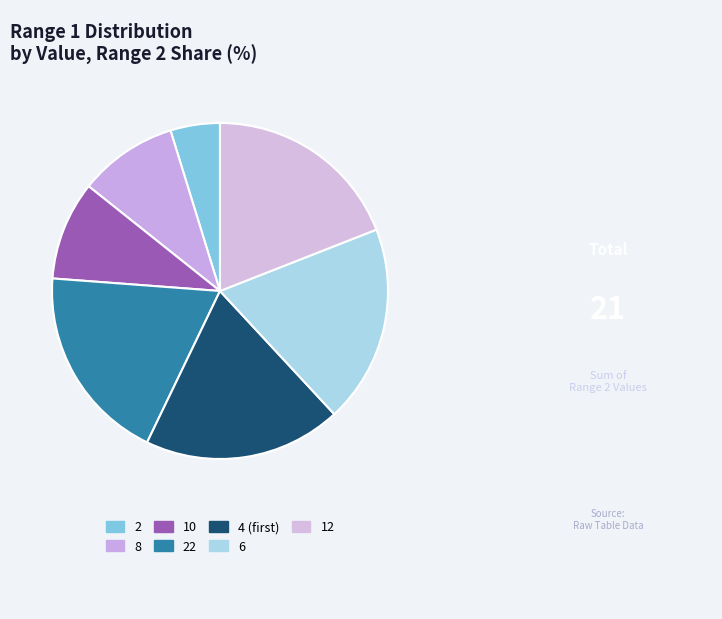

To the nearest percent, what is the average slice percentage?

14%